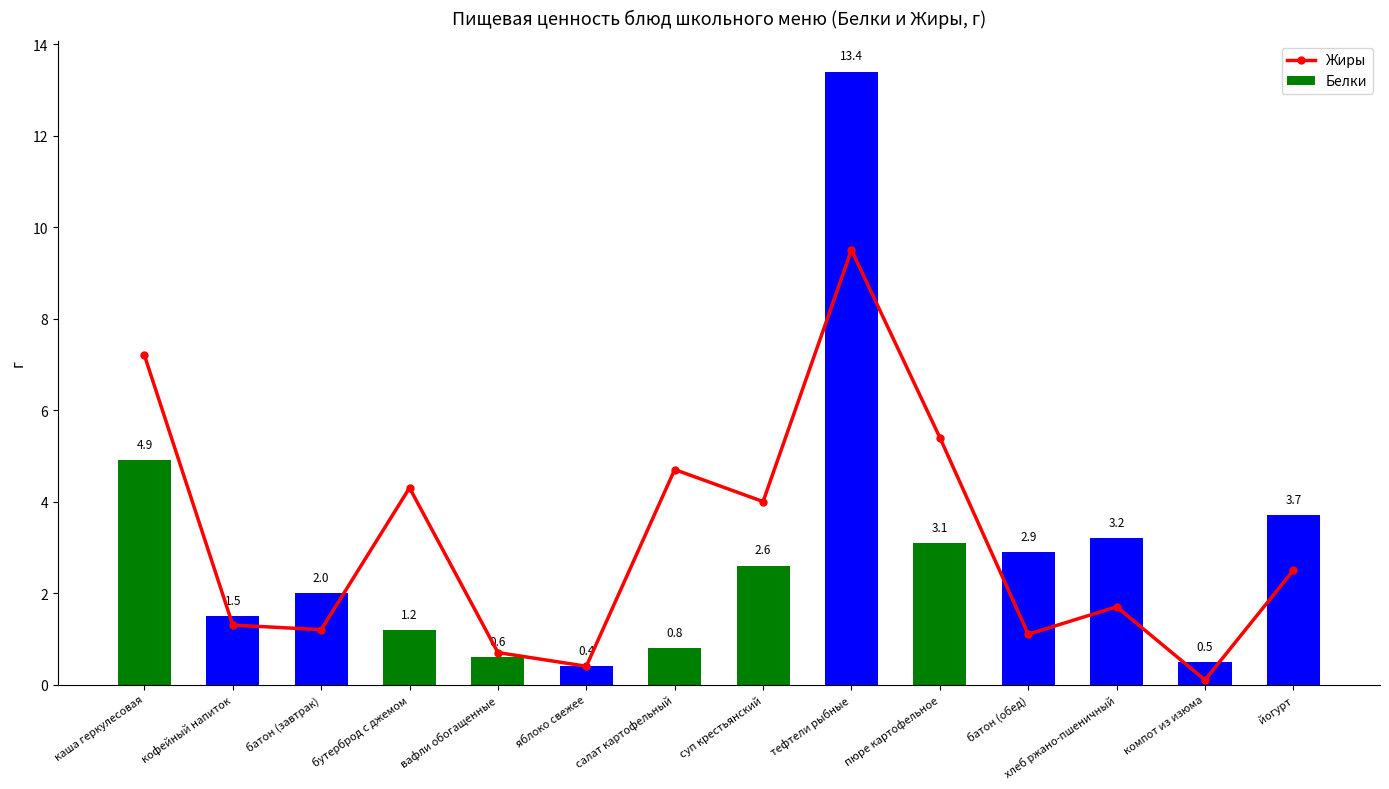

List the series in order of their peak value, highest first.

Белки, Жиры